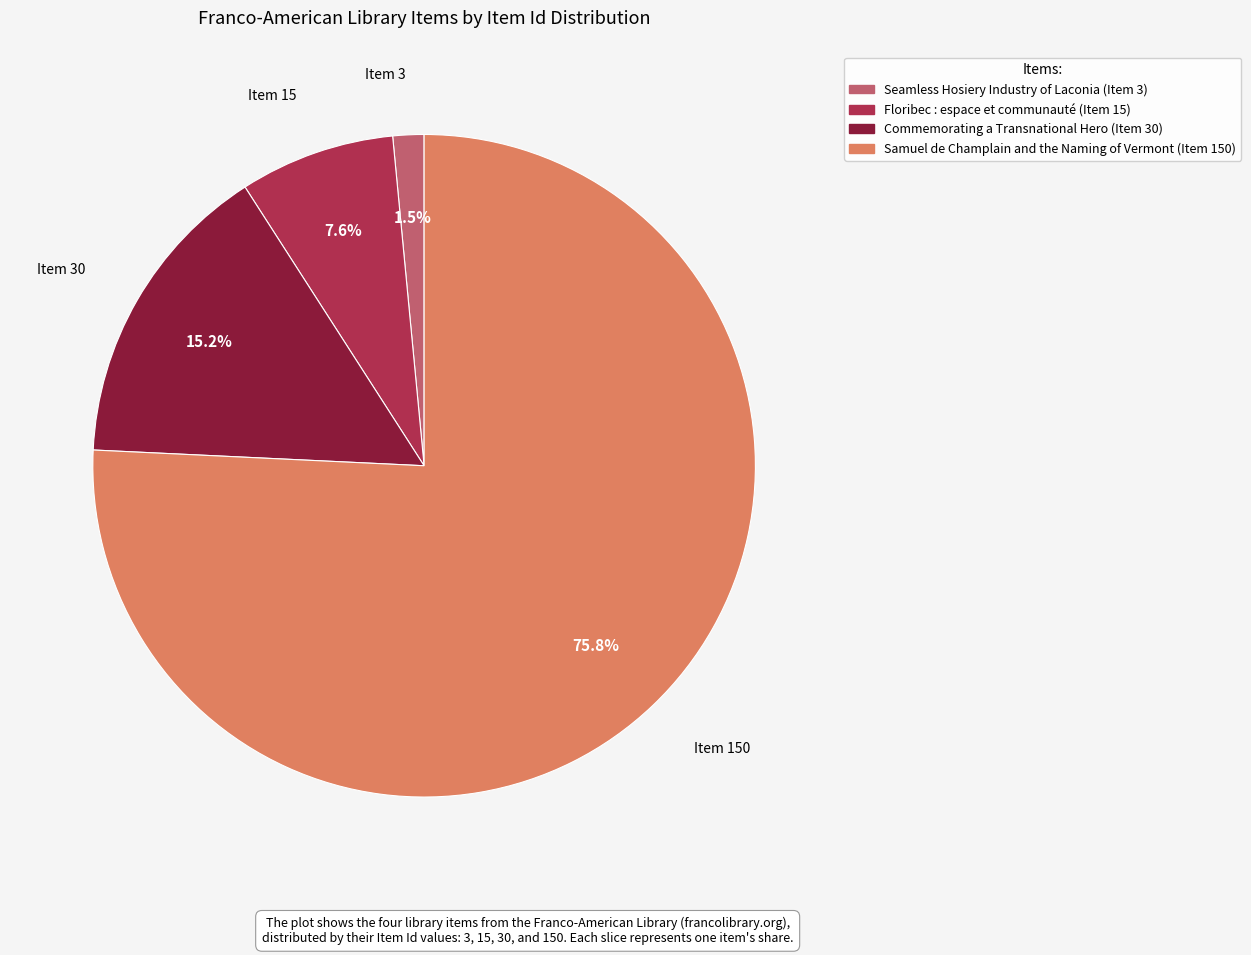

How much of the chart is everything except Item 30?

84.8%